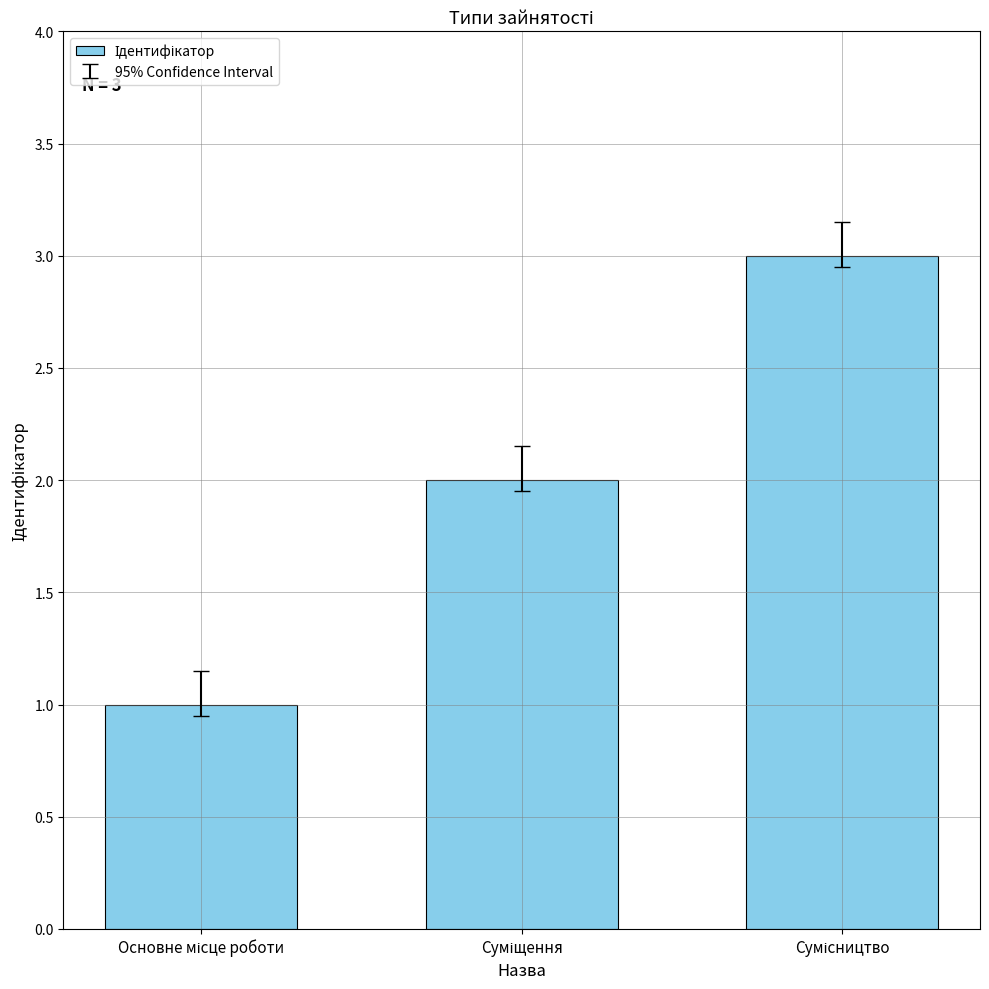

What is the sum of all values?

6